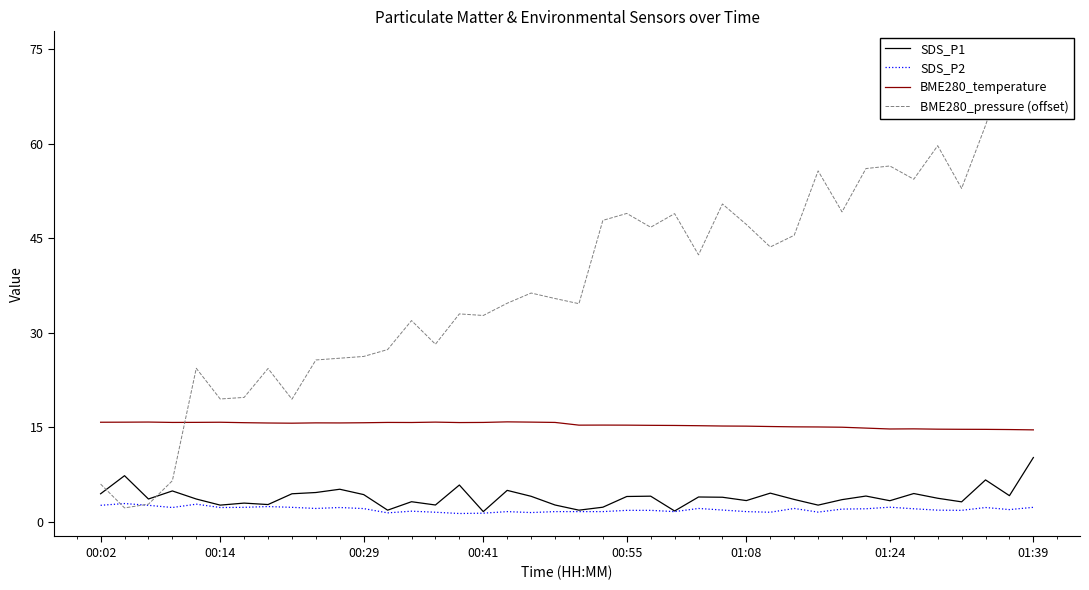

The SDS_P1 series shows 6.5 at 34. True or false?

False